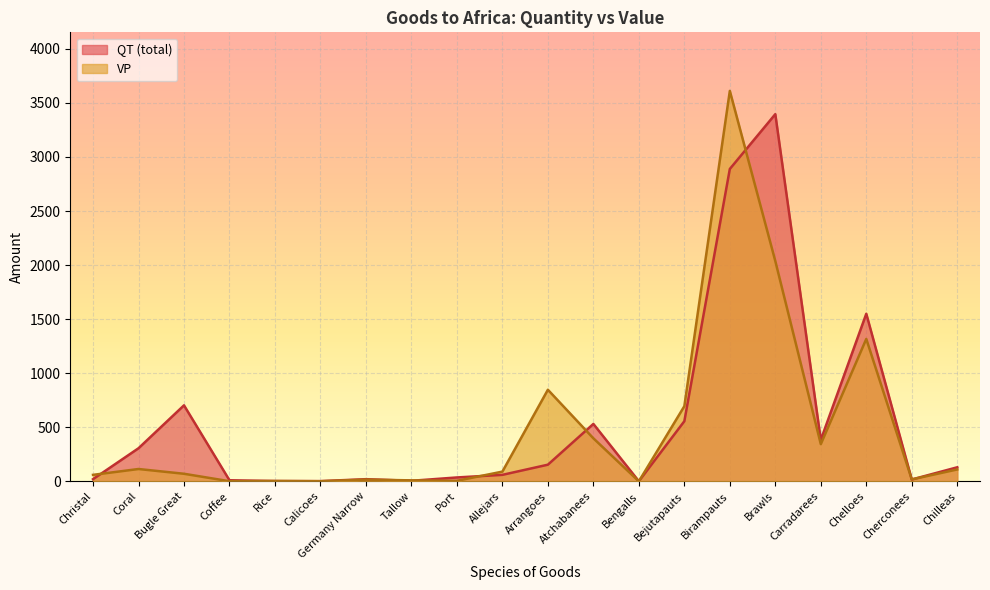

At which label does QT (total) reach its minimum?

Bengalls